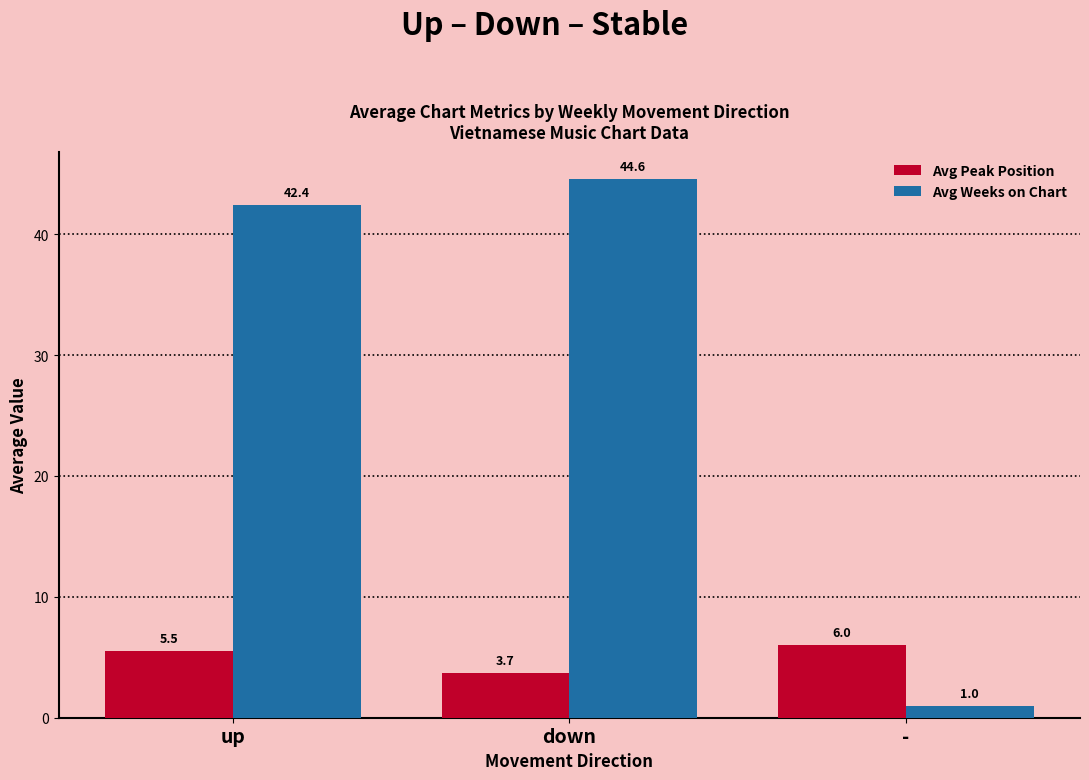

Are the bars horizontal?

No